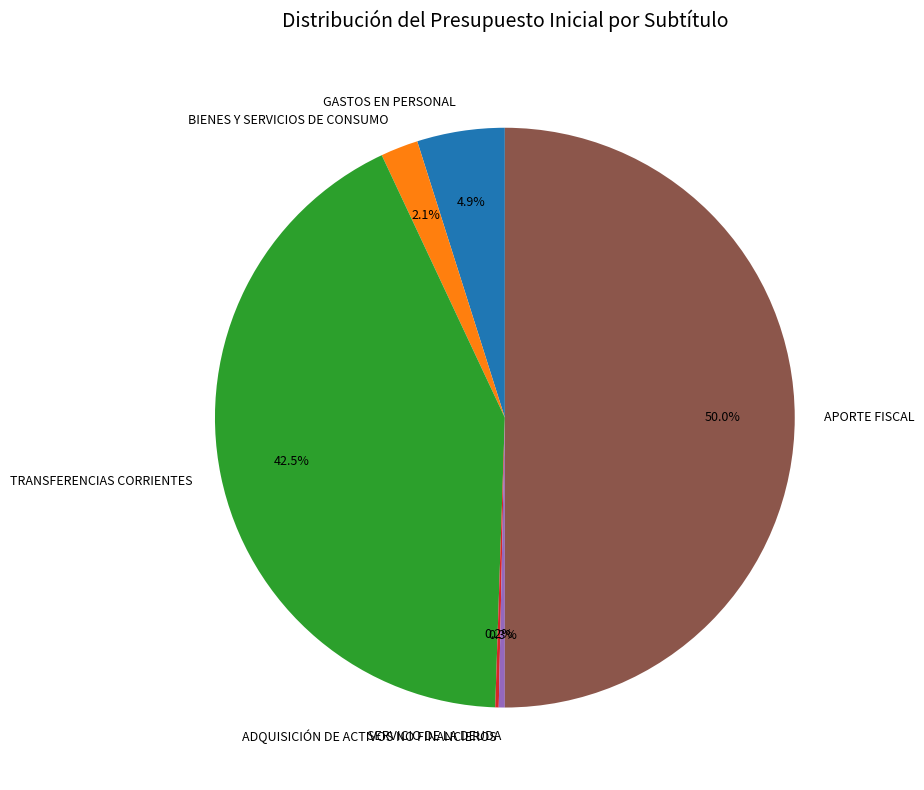

Is the sum of TRANSFERENCIAS CORRIENTES and GASTOS EN PERSONAL greater than half?

No